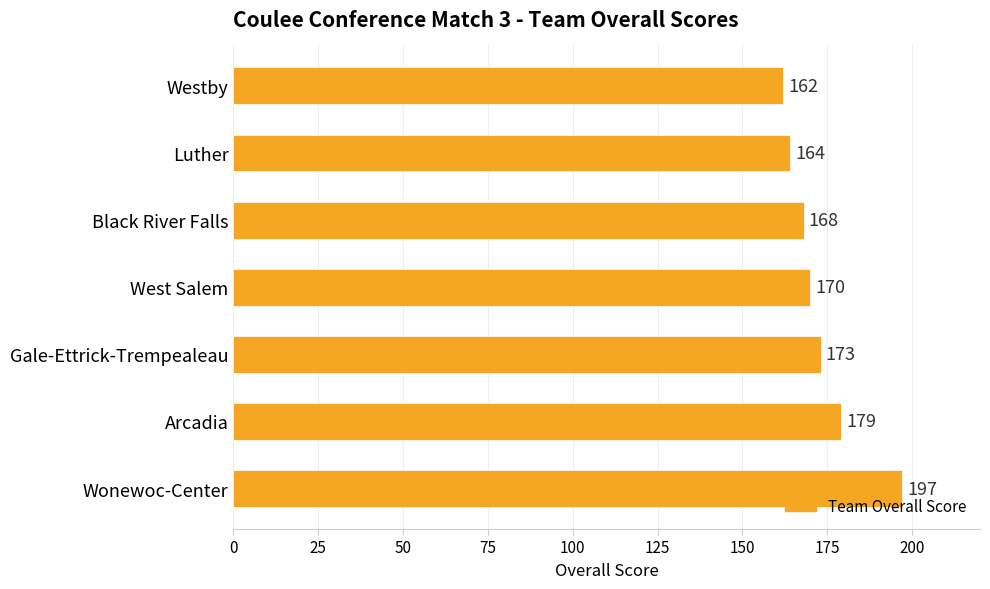

What is the label of the 7th bar from the bottom?

Westby